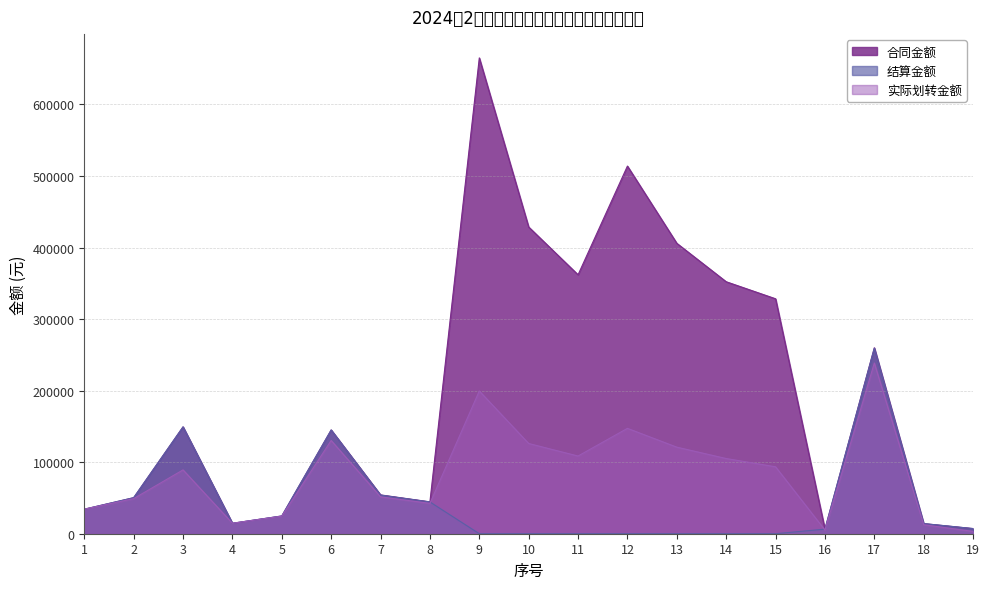

Which category has the lowest value in the 合同金额 series?

16